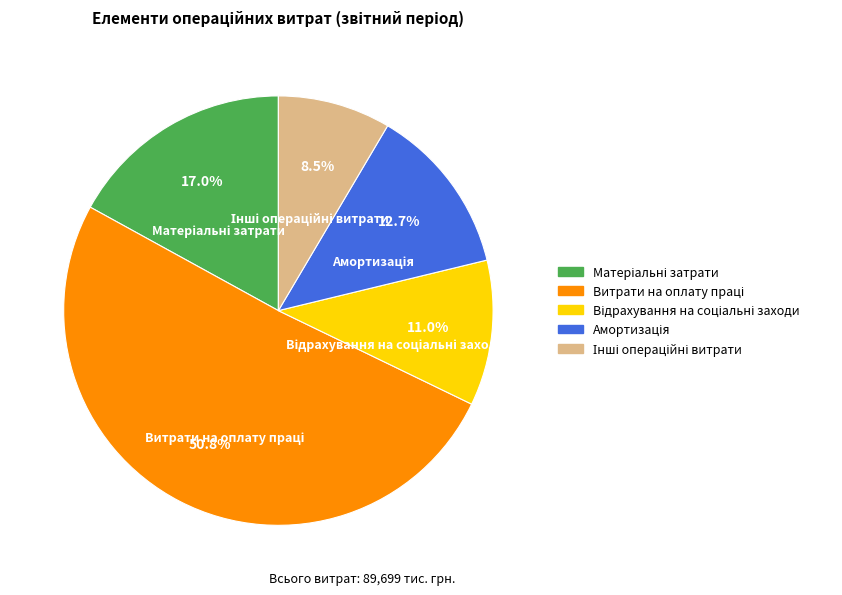

Is there any slice that represents more than half of the pie?

Yes